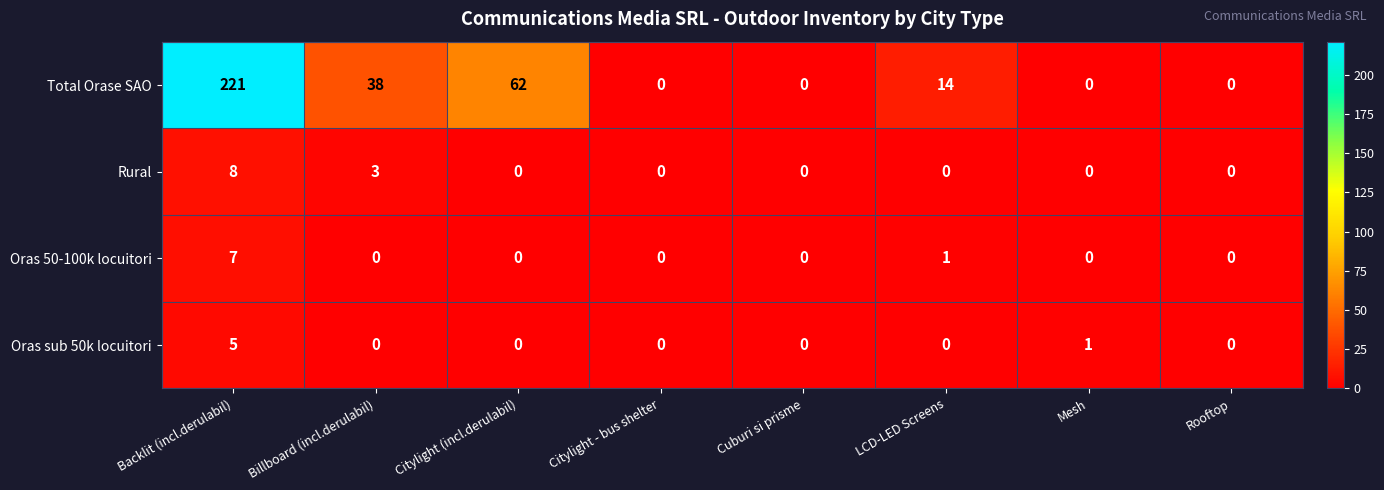

Which category has the highest value across all series?

Backlit (incl.derulabil)